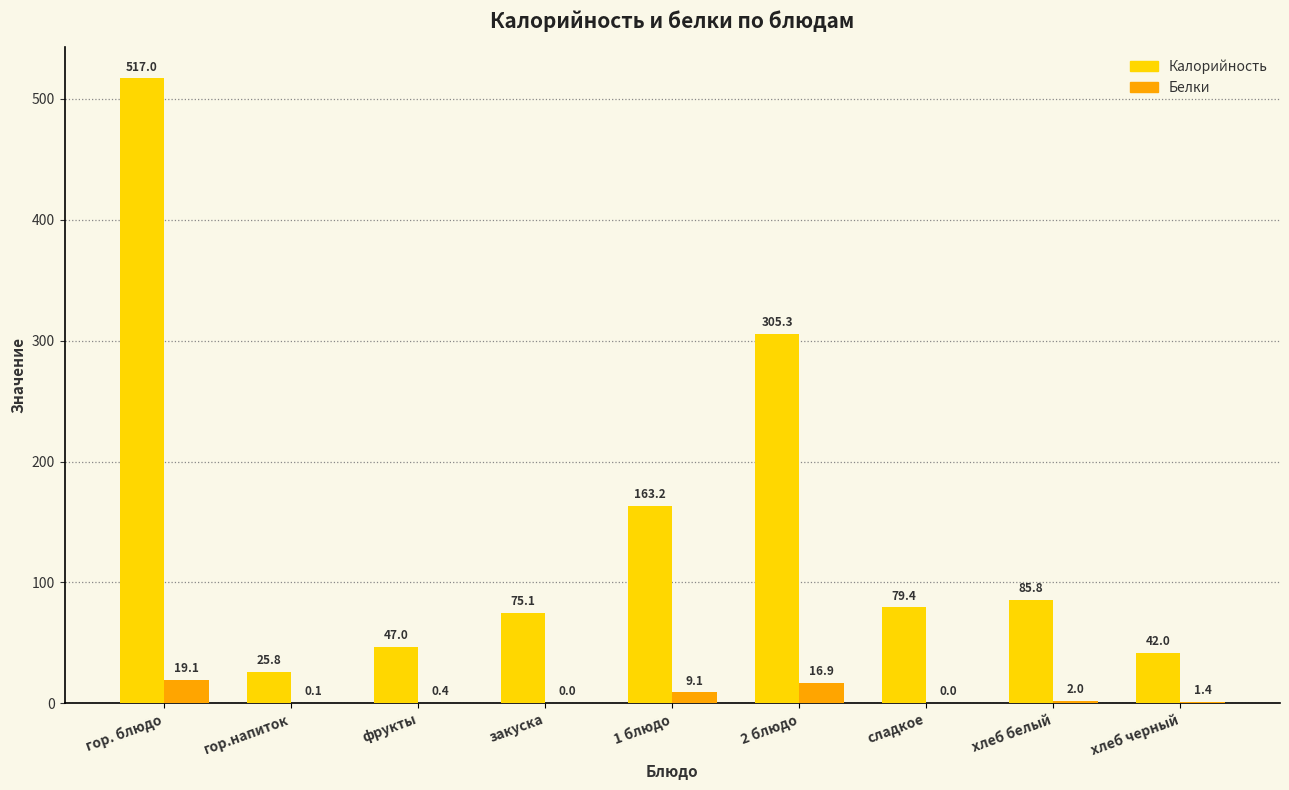

Which series changed the most between закуска and 2 блюдо?

Калорийность